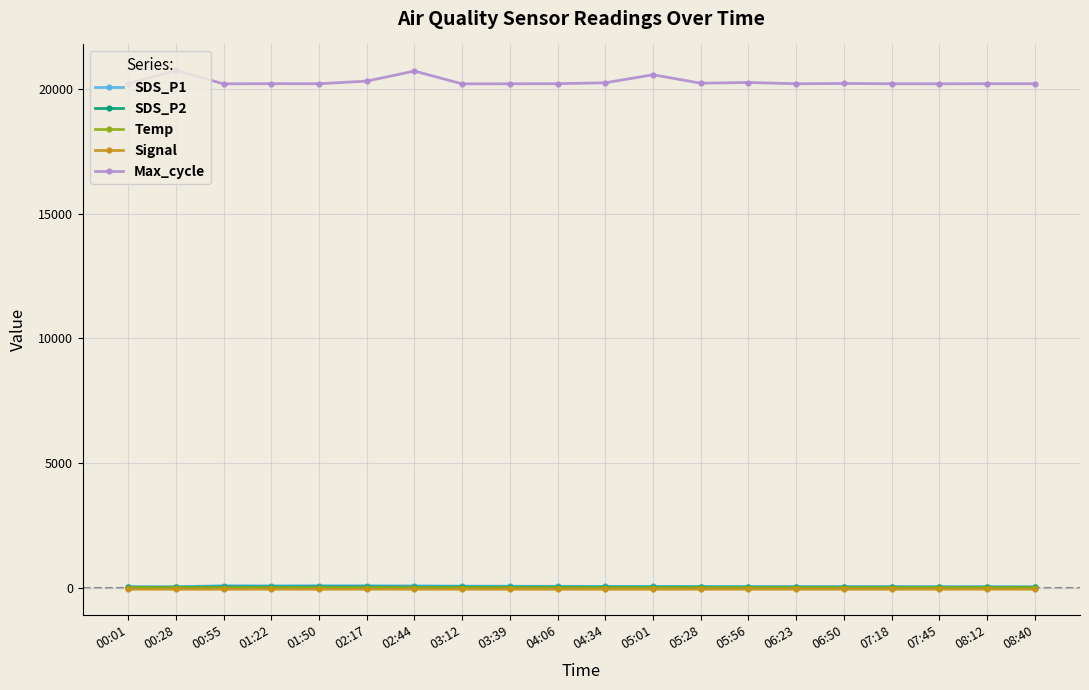

Which series has the widest spread of values?

Max_cycle